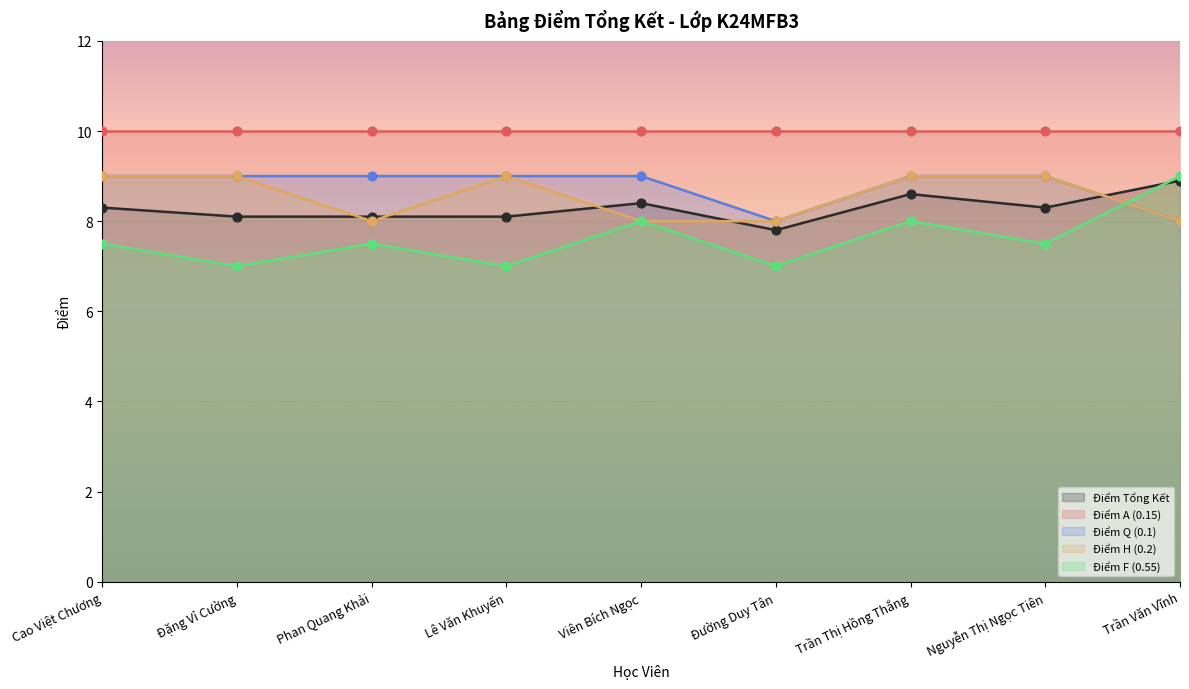

Which series has the widest spread of Y values?

Điểm F (0.55)